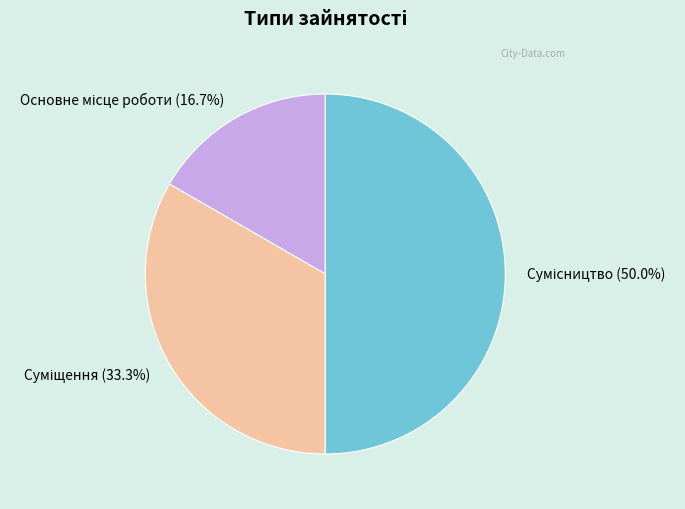

Count the number of slices in the pie.

3